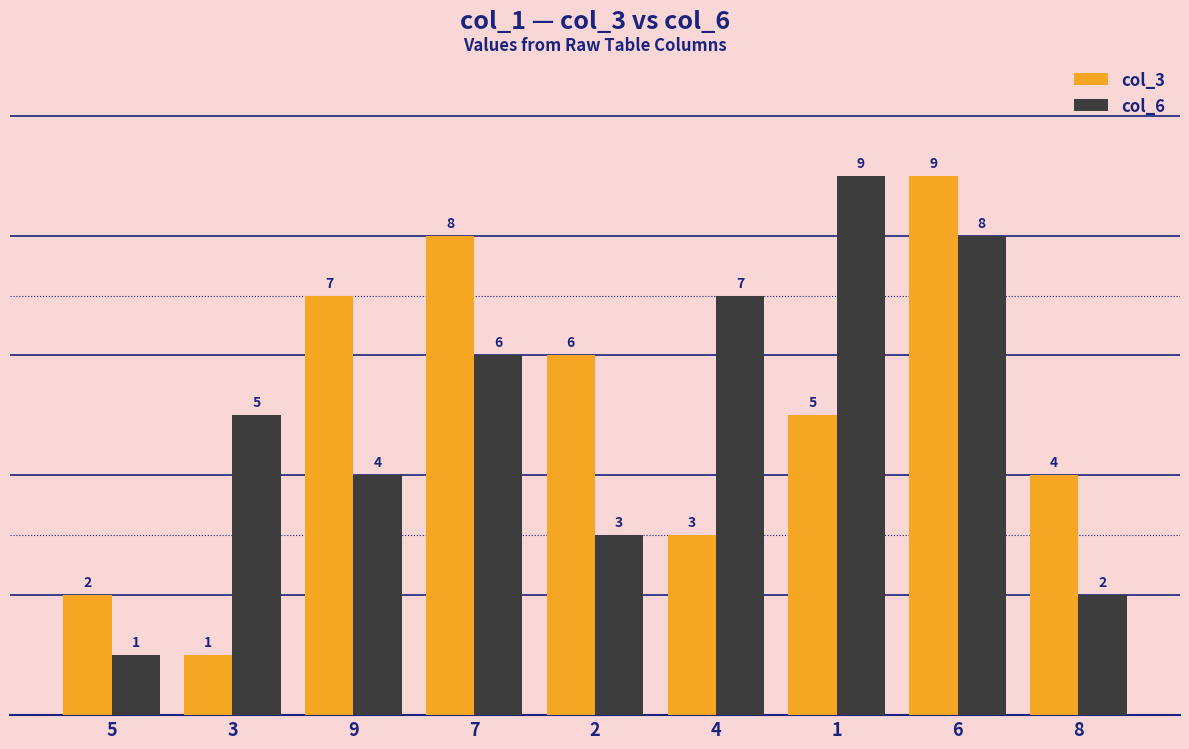

At which label is col_3 closest to 5?

1